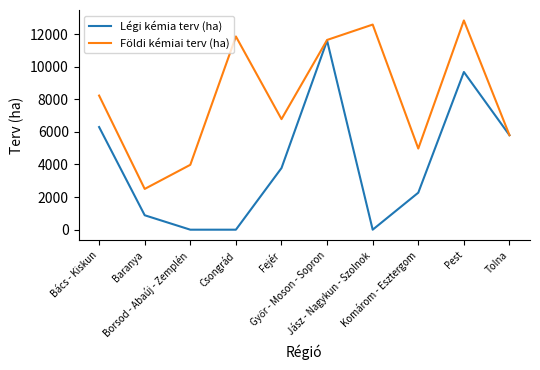

What is the maximum value shown in the chart?

12832